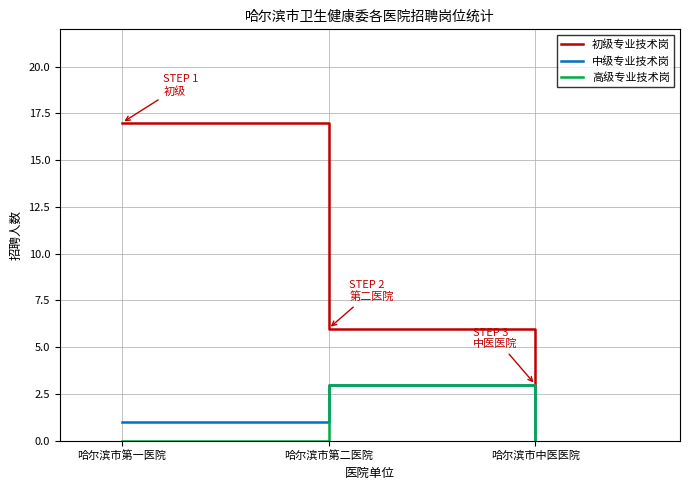

Which series has the largest total across all categories?

初级专业技术岗